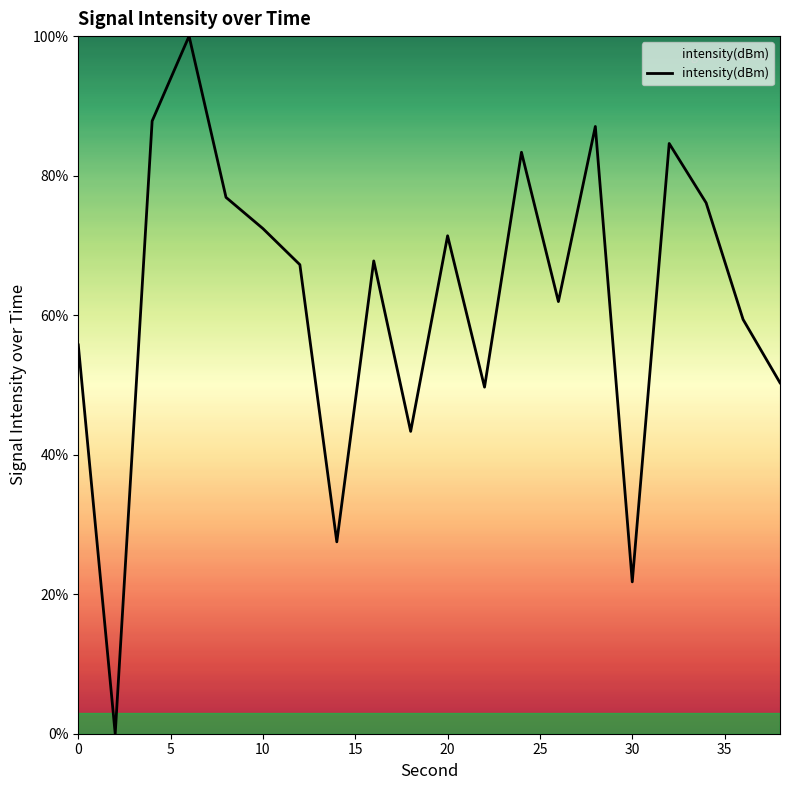

How many points are higher than both their immediate neighbors (excluding endpoints)?

6